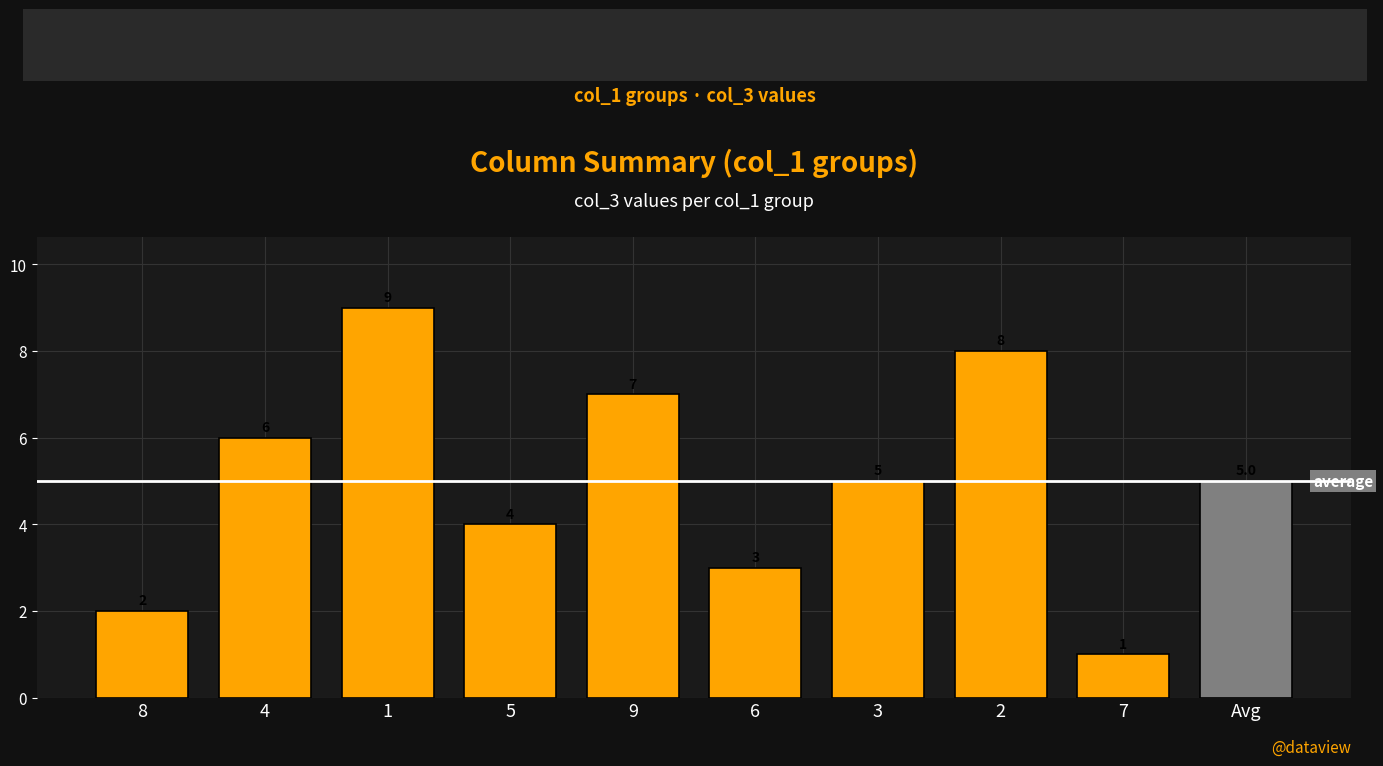

What is the minimum value shown in the chart?

1